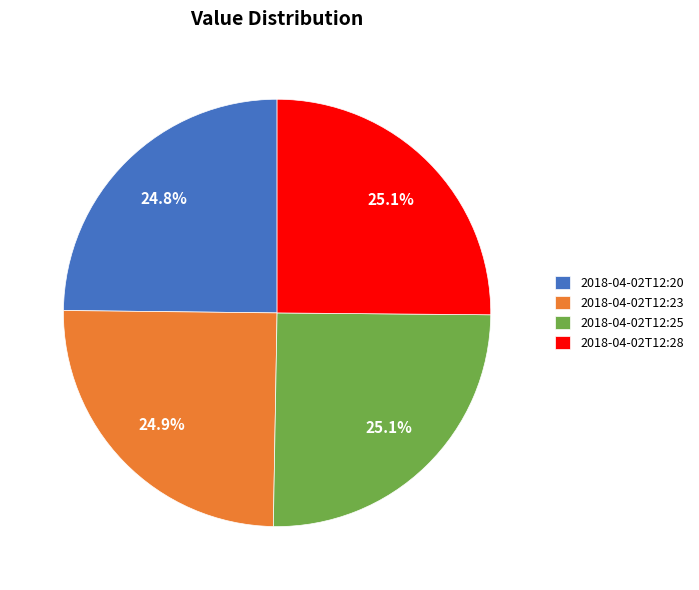

Does any single category account for the majority?

No